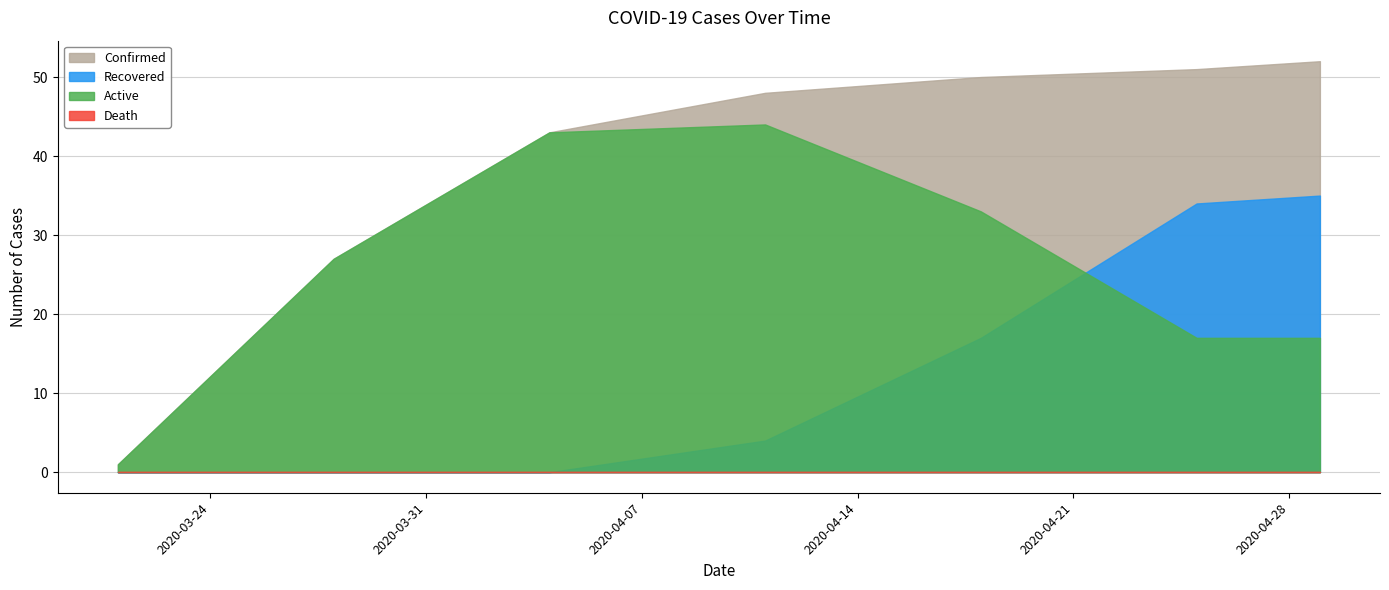

True or false: Active has more than 1 points higher than both neighbors.

False